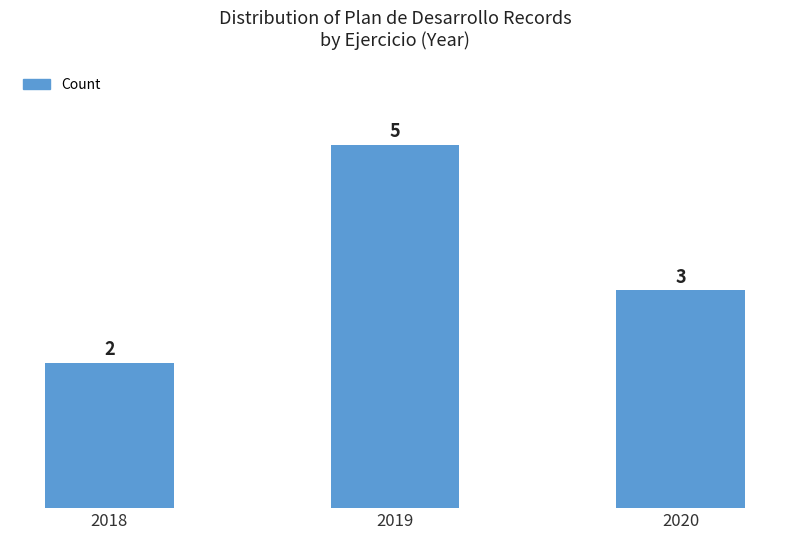

How many values are below 3?

1